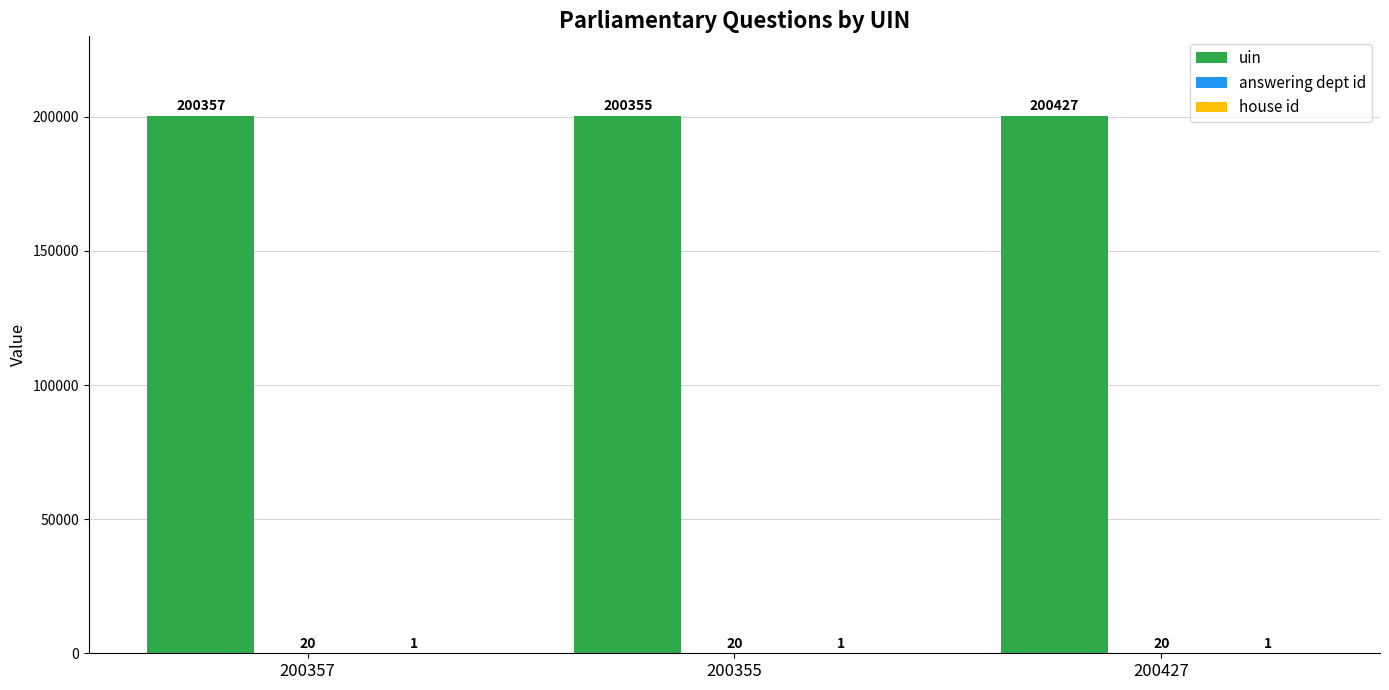

Which series has the largest total across all categories?

uin